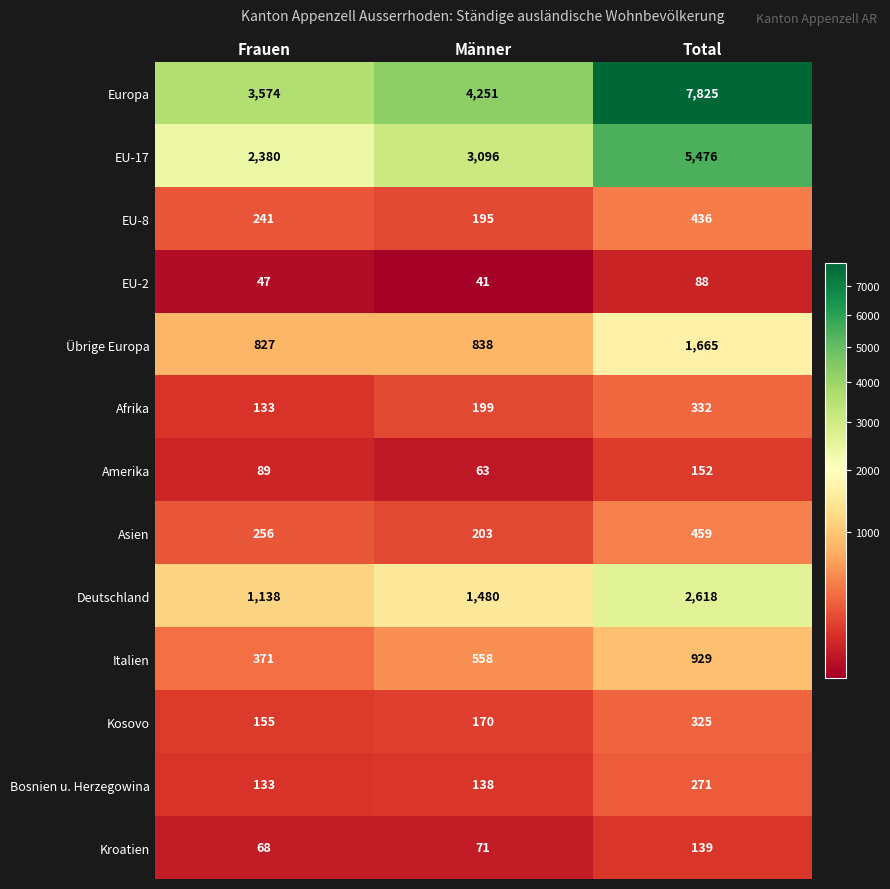

Rank the series by their maximum value, from lowest to highest.

EU-2, Kroatien, Amerika, Bosnien u. Herzegowina, Kosovo, Afrika, EU-8, Asien, Italien, Übrige Europa, Deutschland, EU-17, Europa